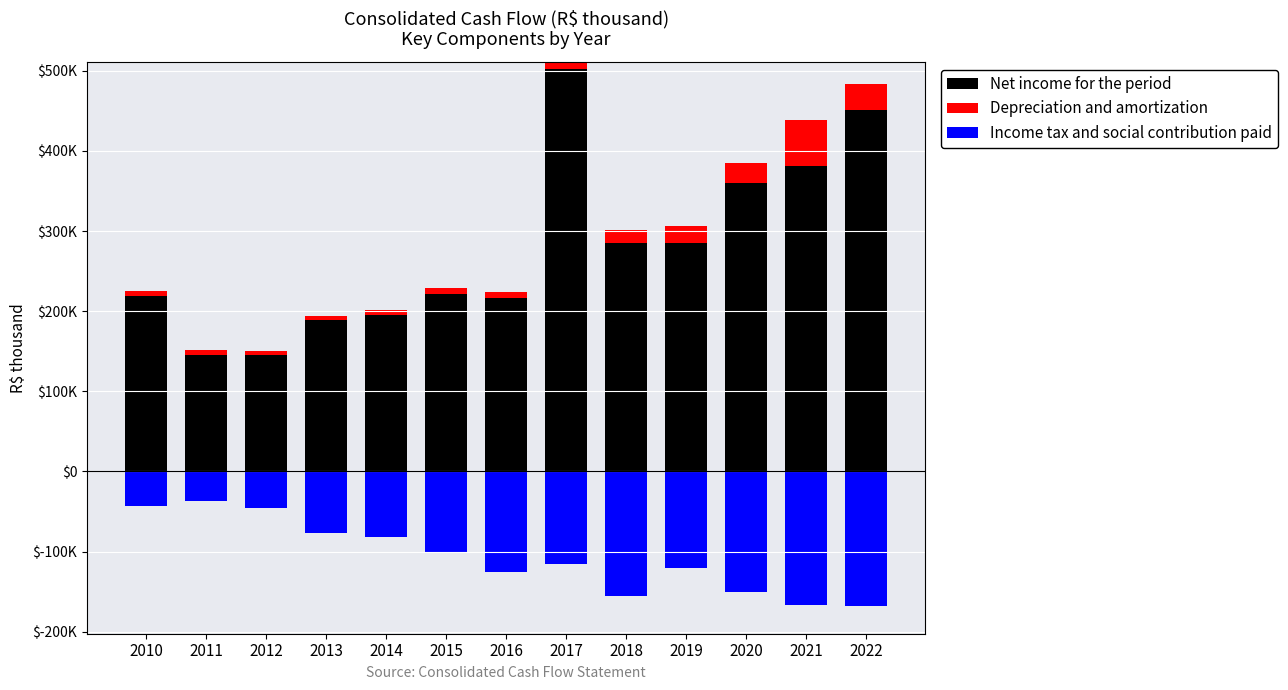

At which label does Net income for the period reach its peak?

2017